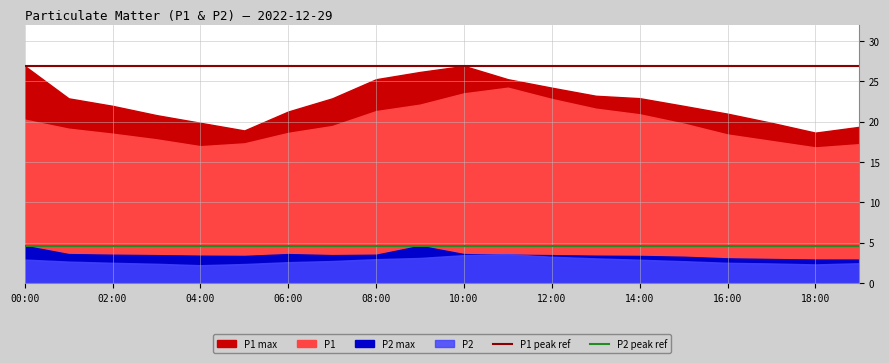

What is the lowest value of the P1 peak ref series?

26.9